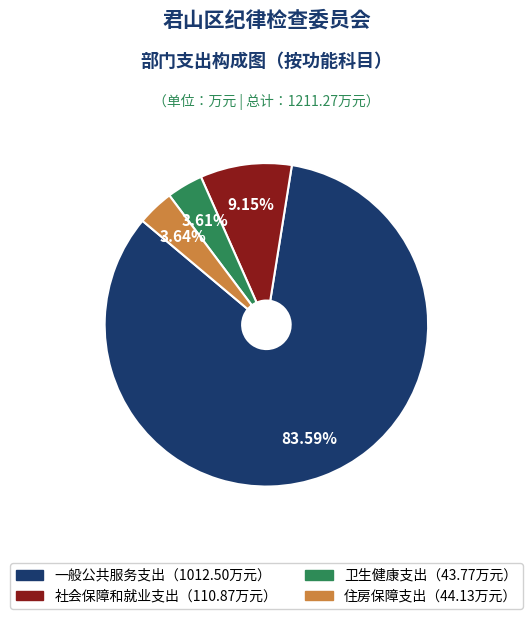

Is there a majority slice in this chart?

Yes